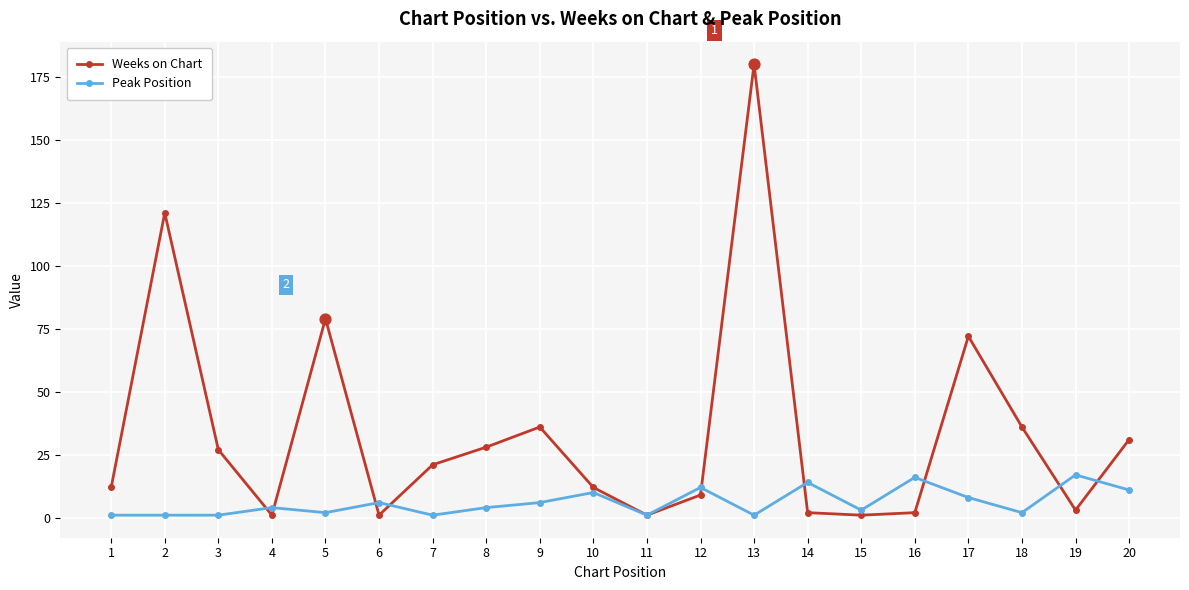

Which series has the widest spread of values?

Weeks on Chart